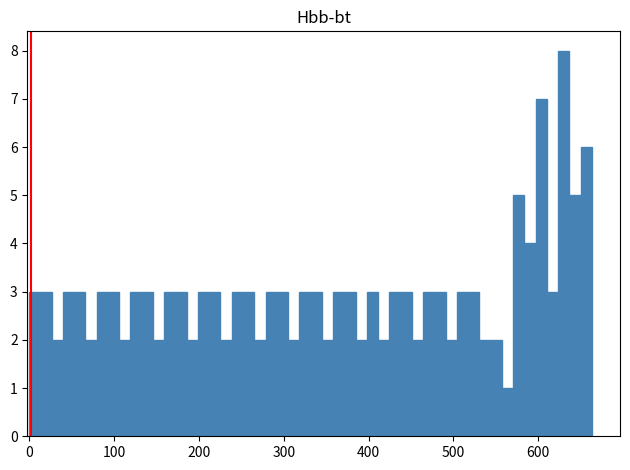

Read against the x-axis, roughly where is the centre of the tallest bar?

630